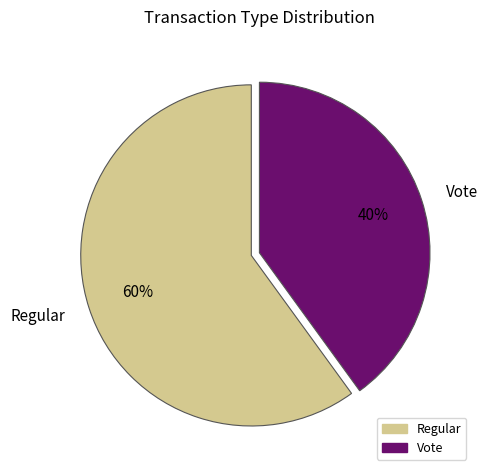

Does any single category account for the majority?

Yes